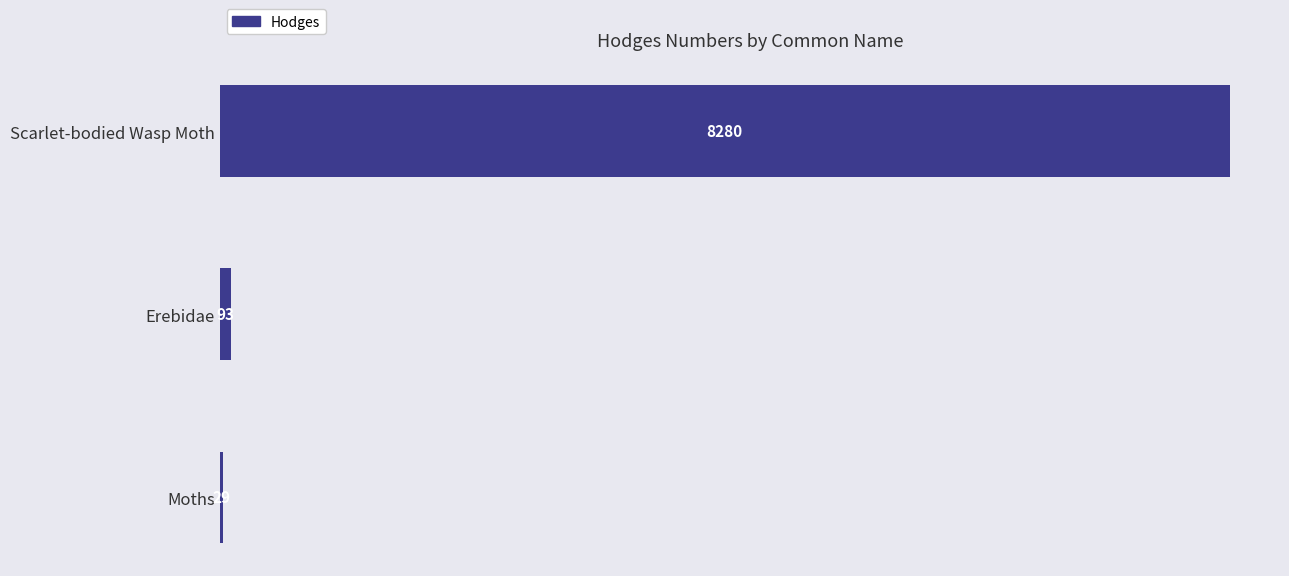

What is the sum of all values?

8402.2